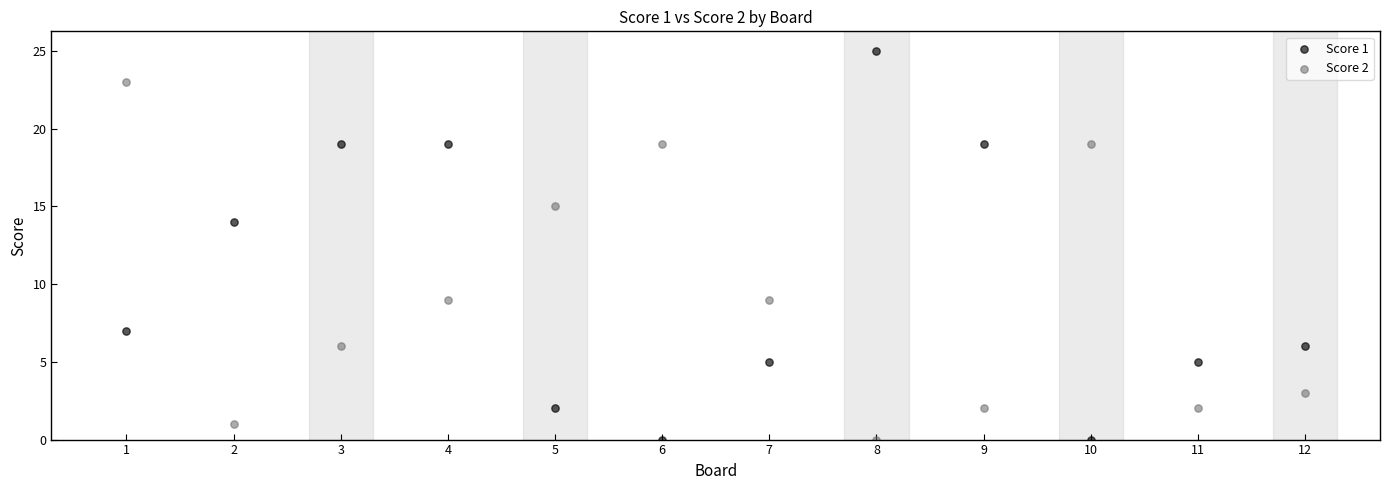

Which series reaches the maximum Y coordinate?

Score 1